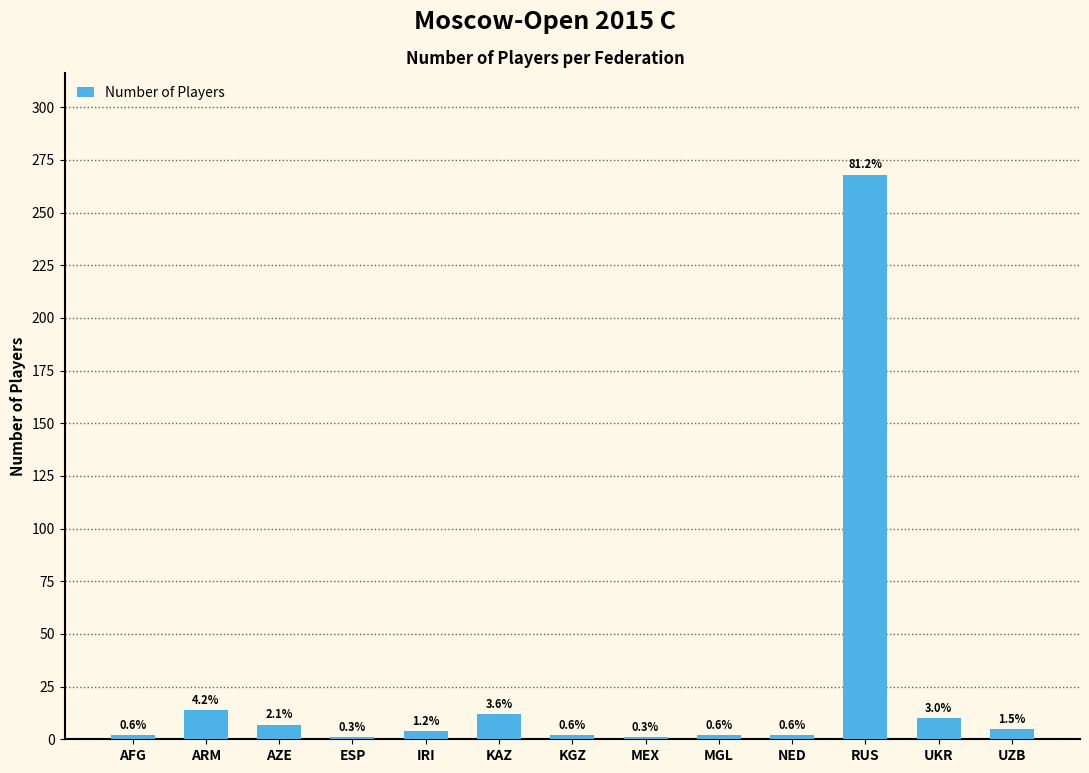

Reading left to right, transcribe all the data shown in this chart.

2	14	7	1	4	12	2	1	2	2	268	10	5